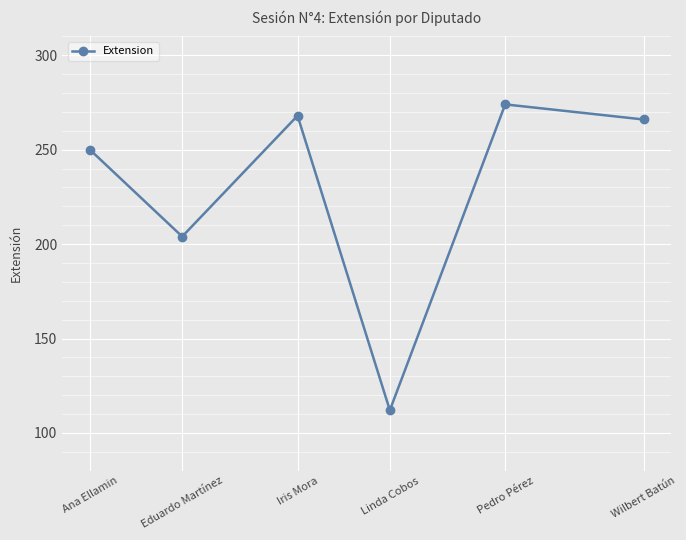

What is the change in value from Ana Ellamin to Pedro Pérez?

+24